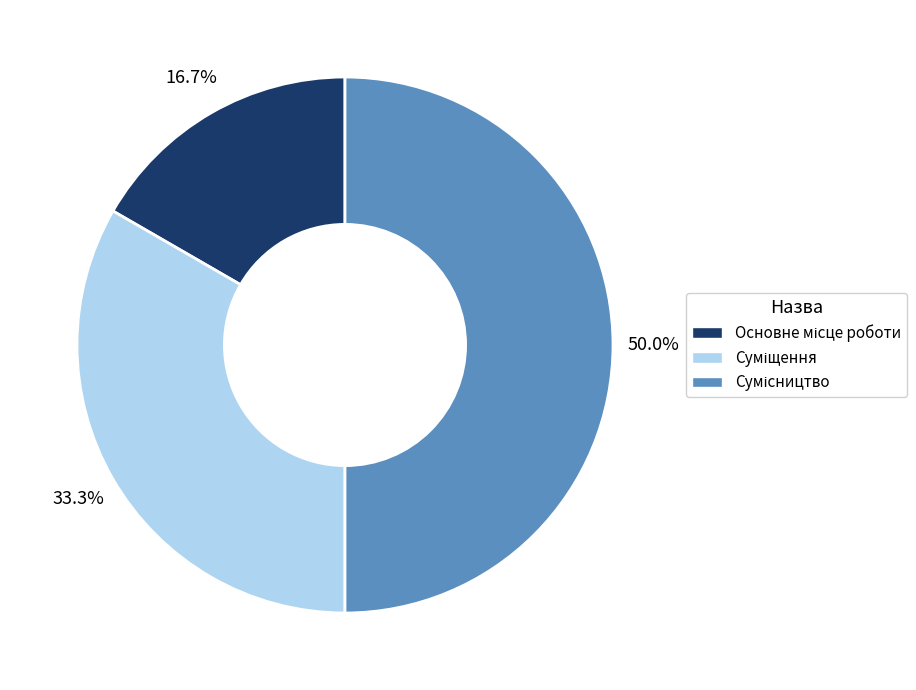

How many slices are in this pie chart?

3